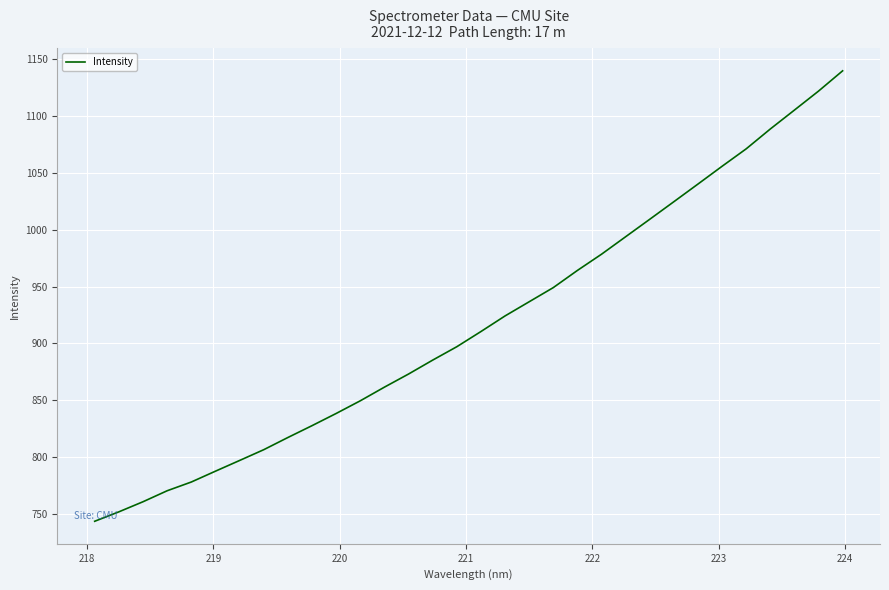

What is the greatest value displayed?

1139.5